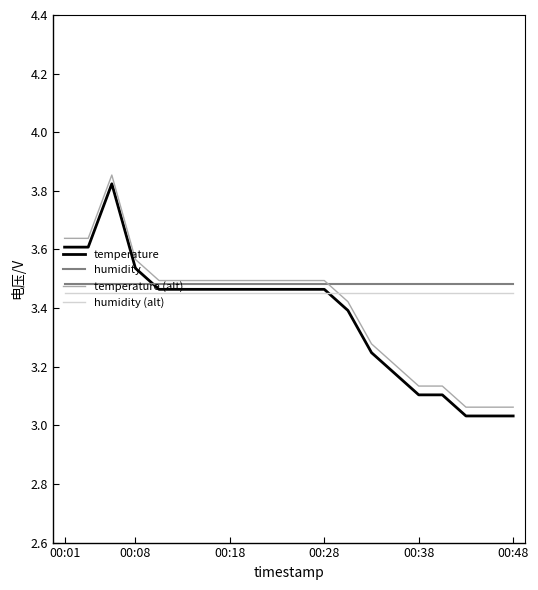

True or false: temperature and temperature (alt) intersect in this chart.

False